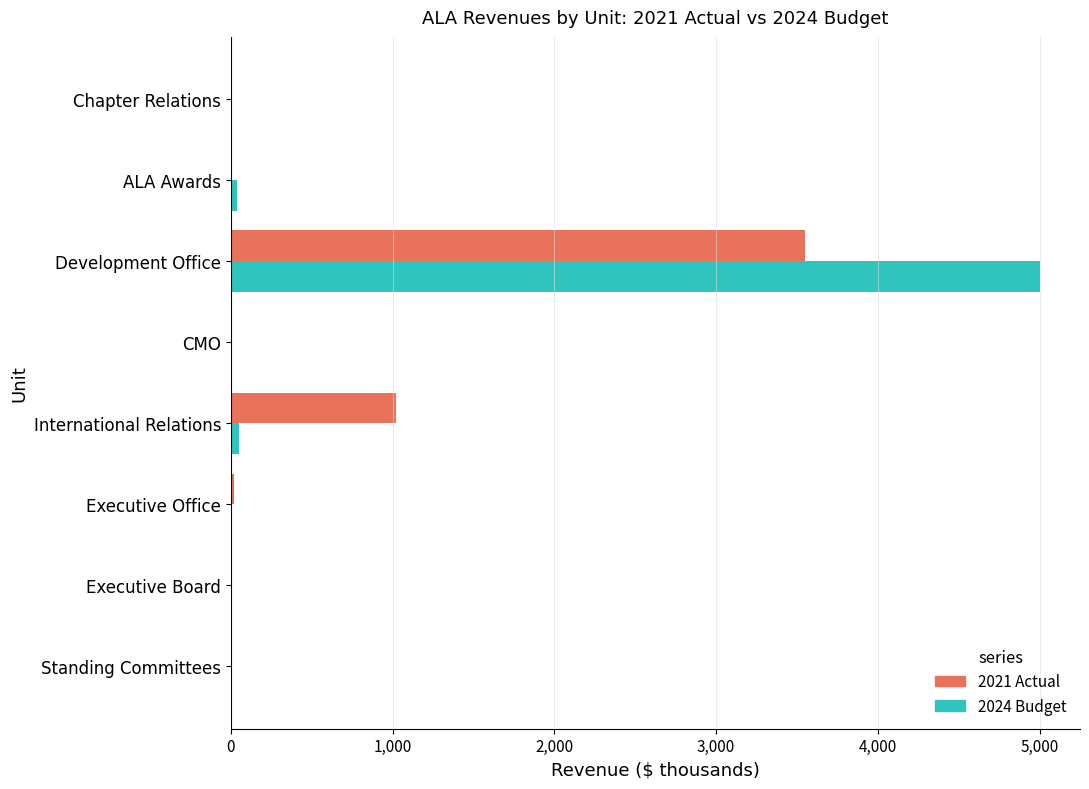

Count the number of data series in this chart.

2